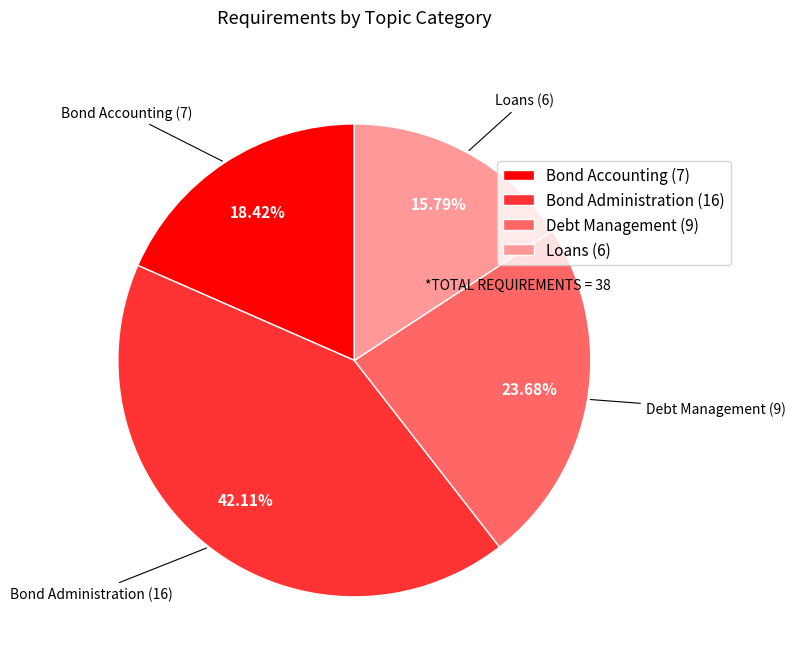

Count the number of slices in the pie.

4